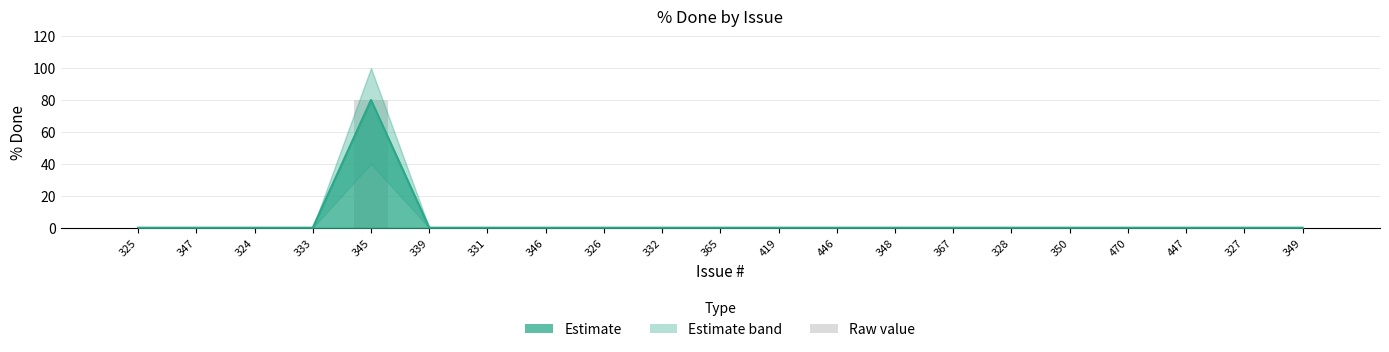

At which category is the sum across all series the highest?

345